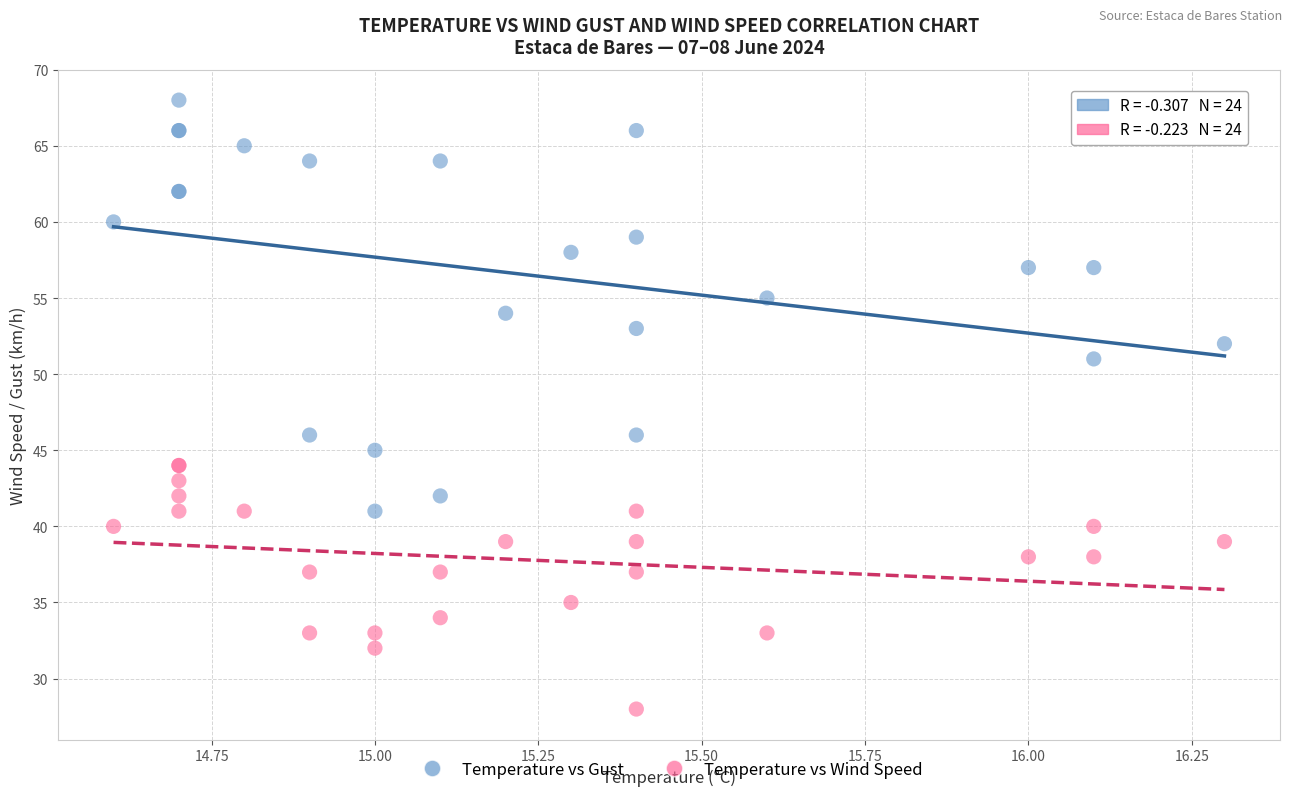

What are all the series names shown in the legend?

Temperature vs Gust, Temperature vs Wind Speed